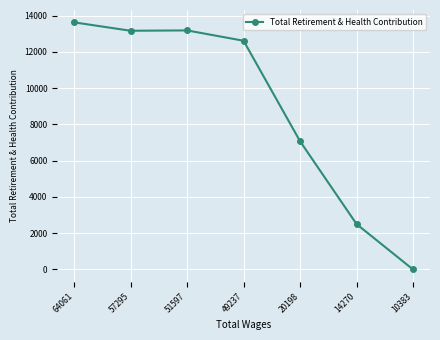

At which label is the value closest to 6811?

20198